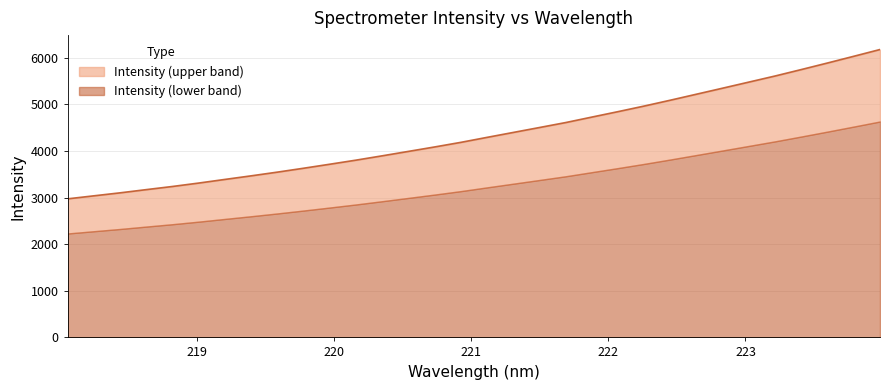

What is the maximum value for Intensity (lower band)?

4633.5